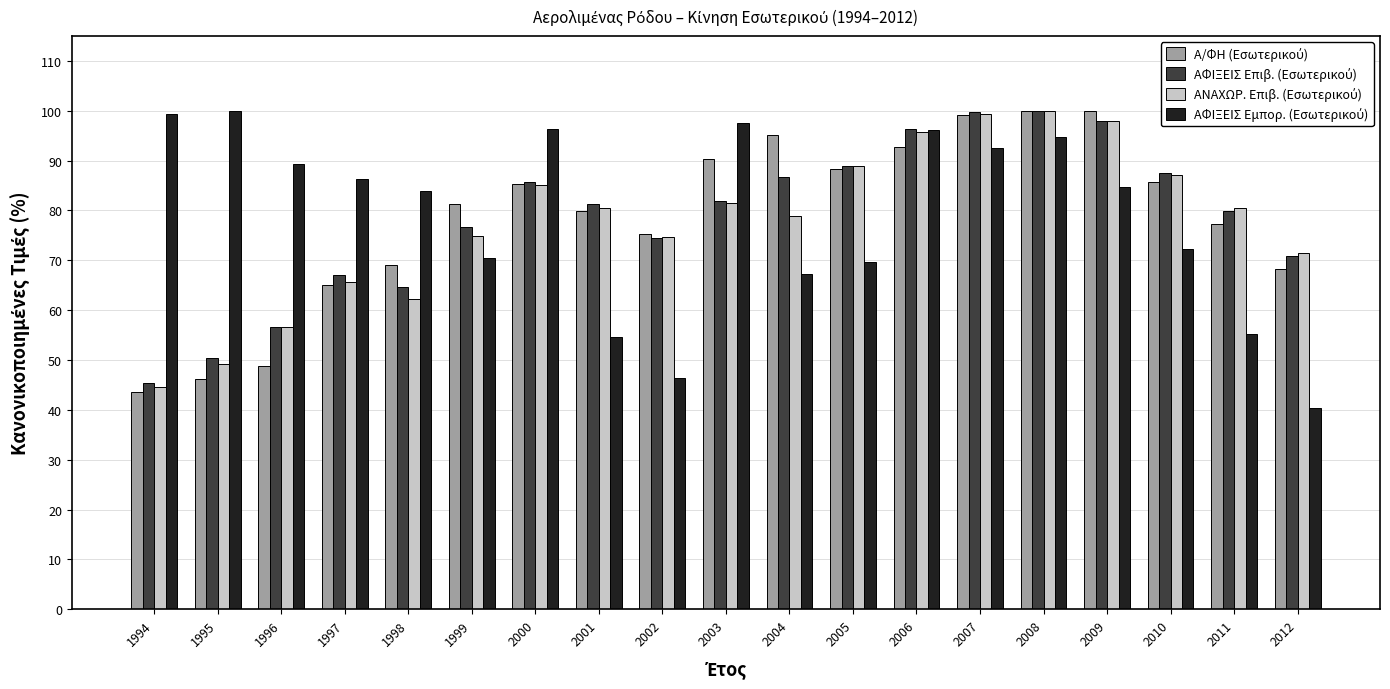

What is the difference between the highest and lowest values at 2009?

15.2